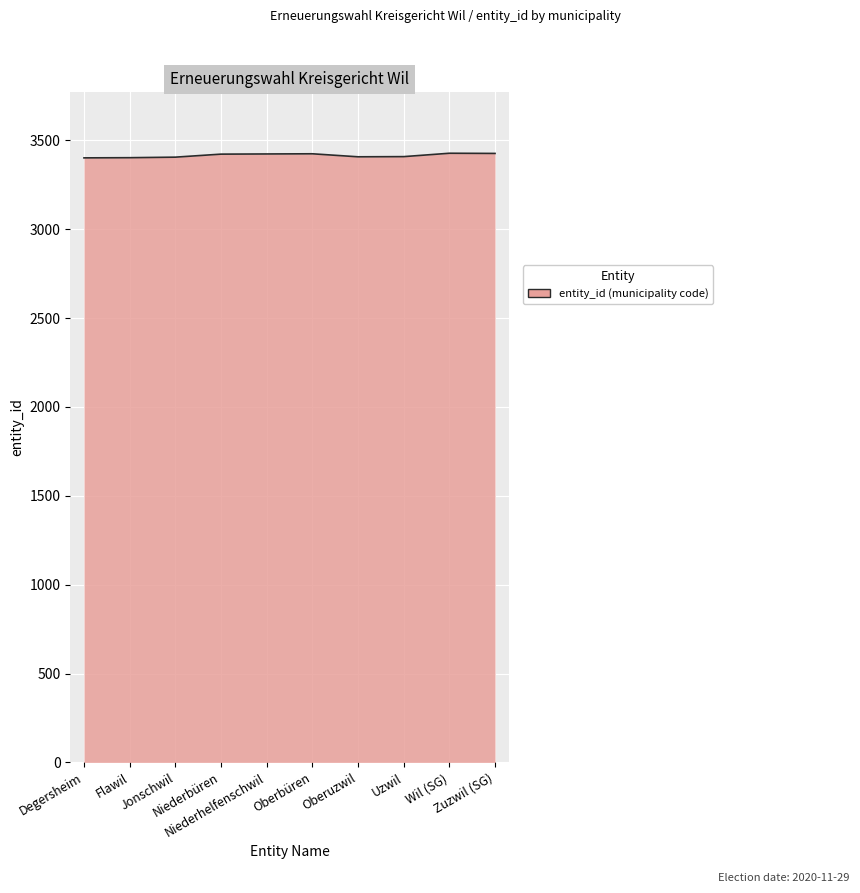

What is the maximum value shown in the chart?

3427